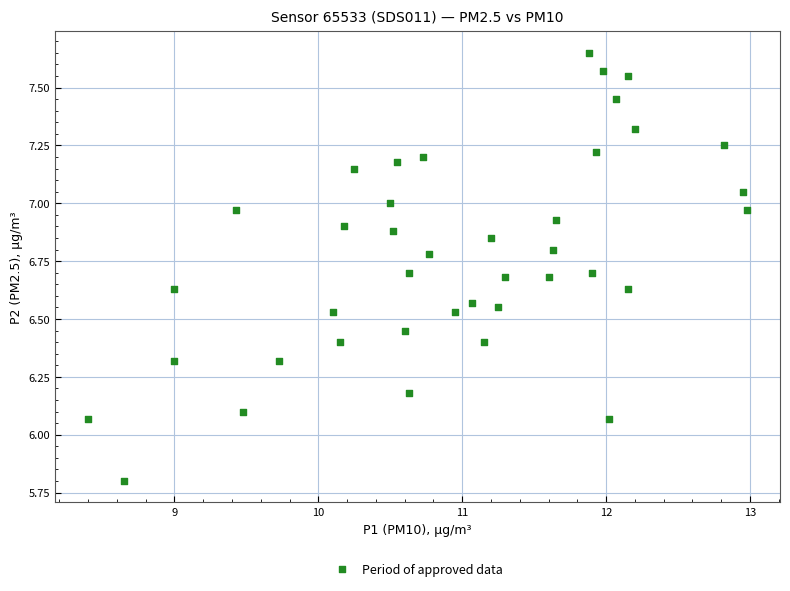

What is the range of X values (max minus min)?

4.6